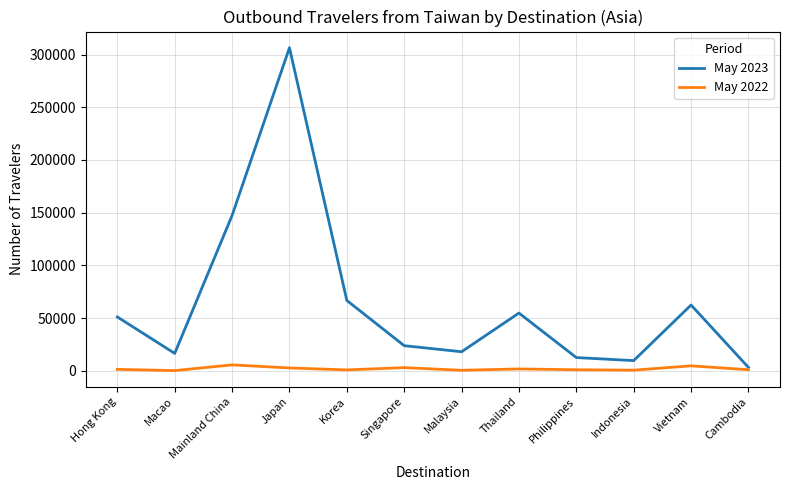

Which series has the largest range (max minus min)?

May 2023